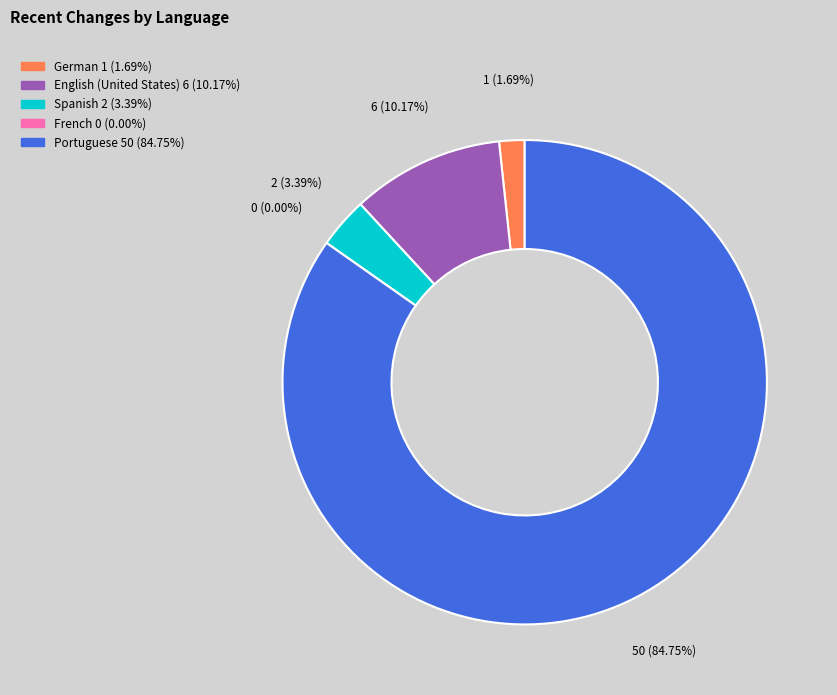

Rank the categories by value from lowest to highest.

French, German, Spanish, English (United States), Portuguese